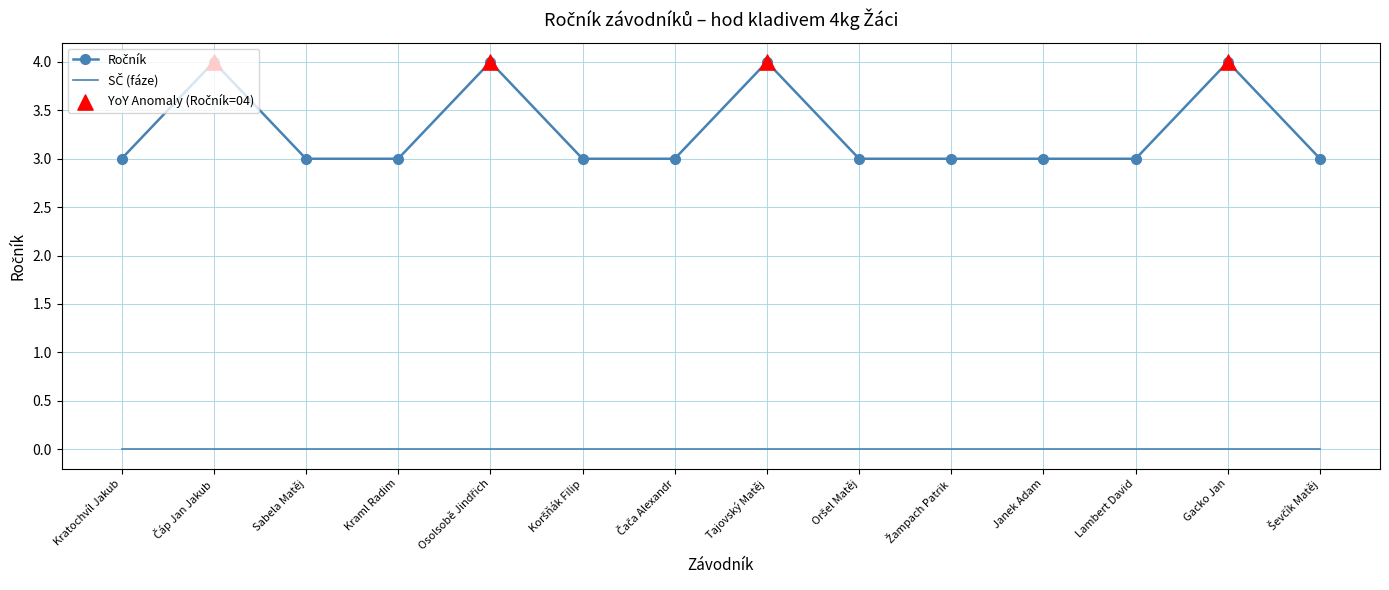

What is the total value across all series at Janek Adam?

3